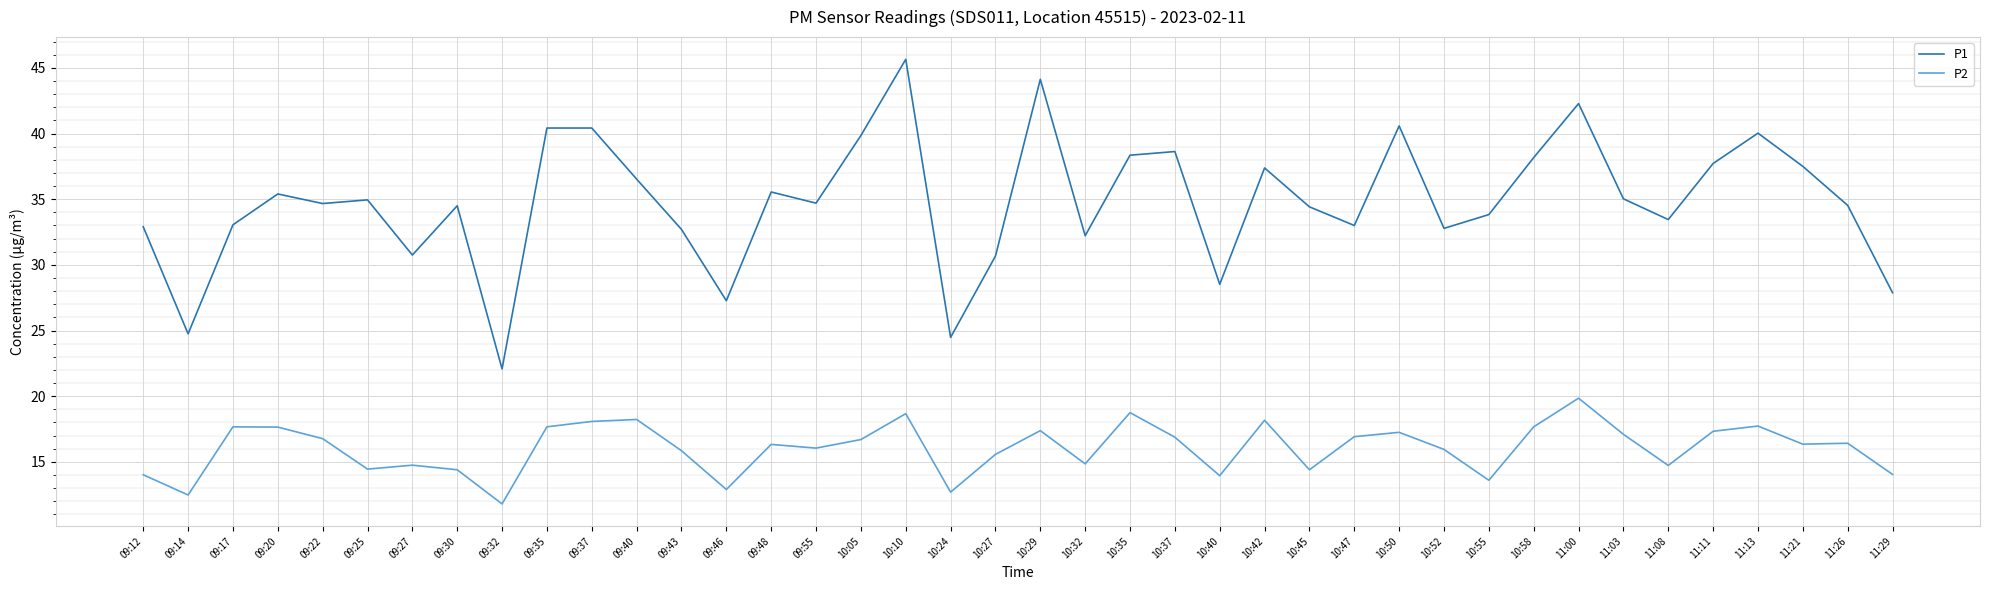

At which label does P1 reach its peak?

10:10